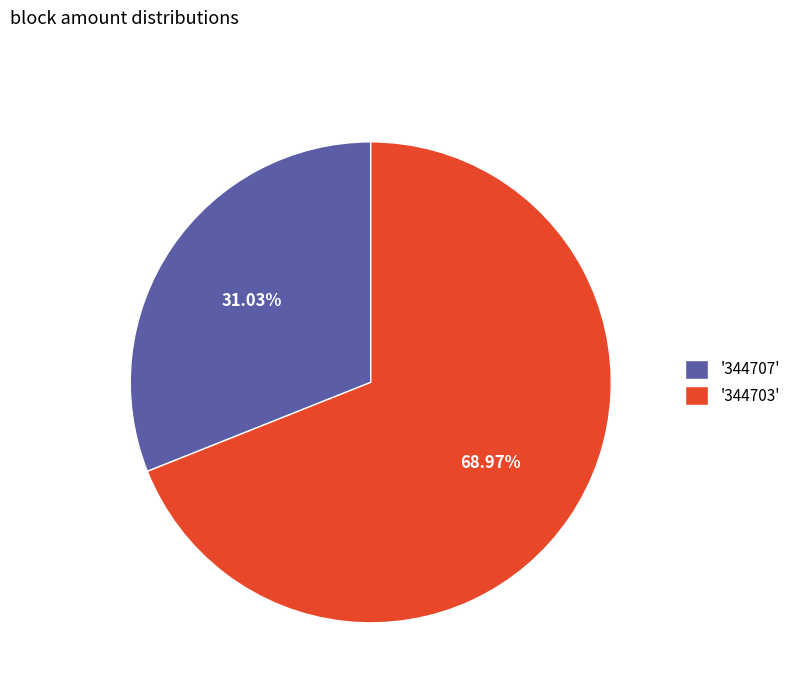

To the nearest percent, what is the average slice percentage?

50%